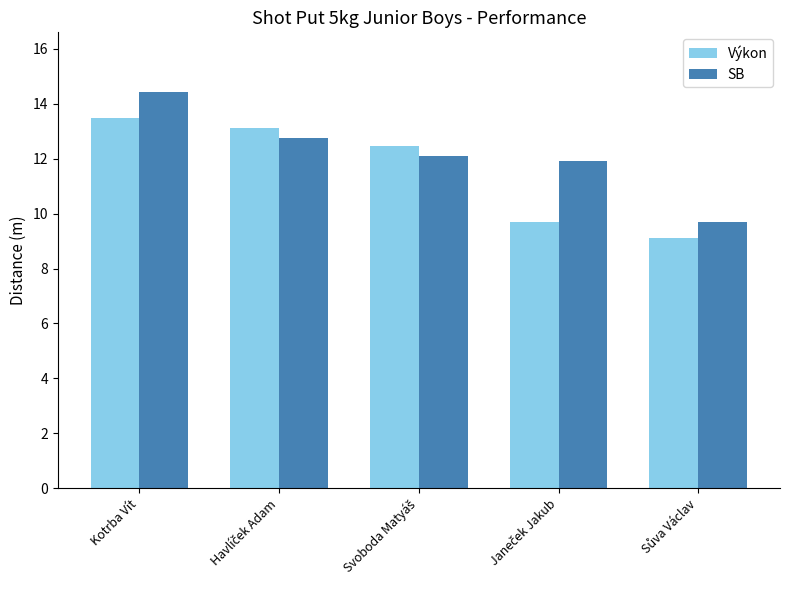

What is the difference between the maximum and minimum values in the SB series?

4.7